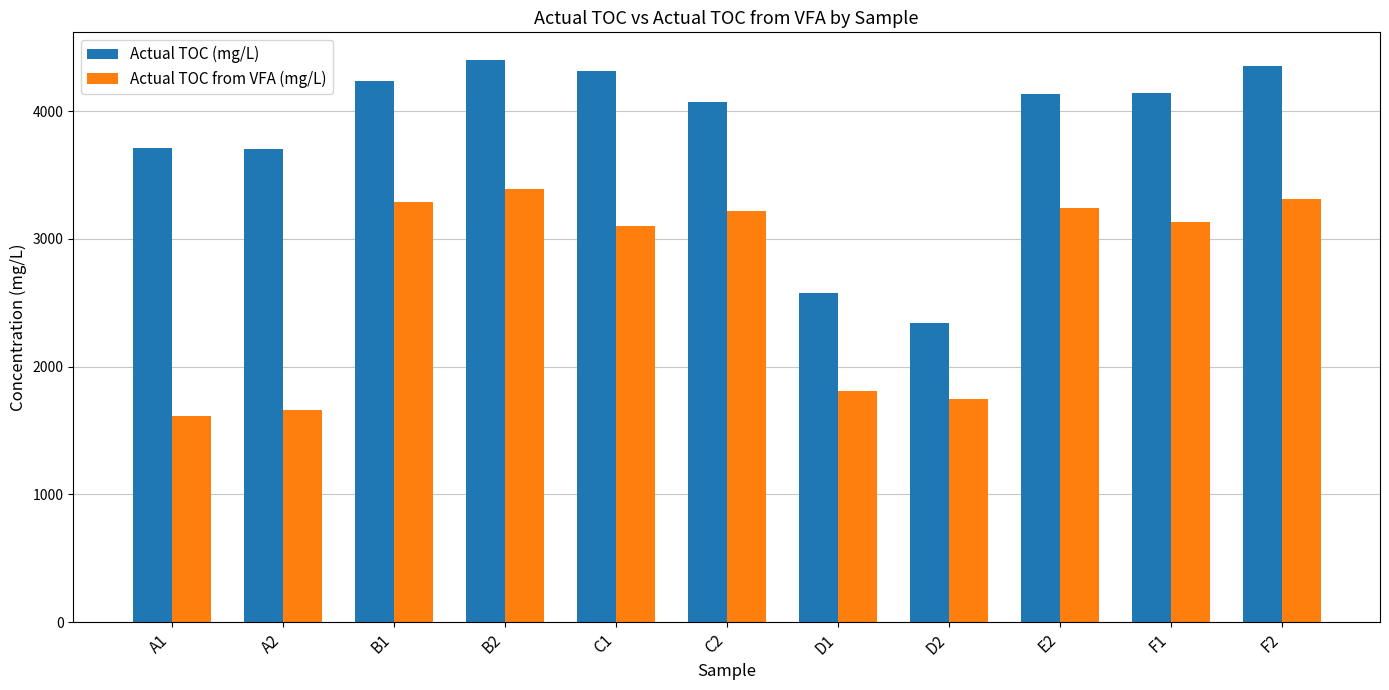

What are all the series names shown in the legend?

Actual TOC (mg/L), Actual TOC from VFA (mg/L)